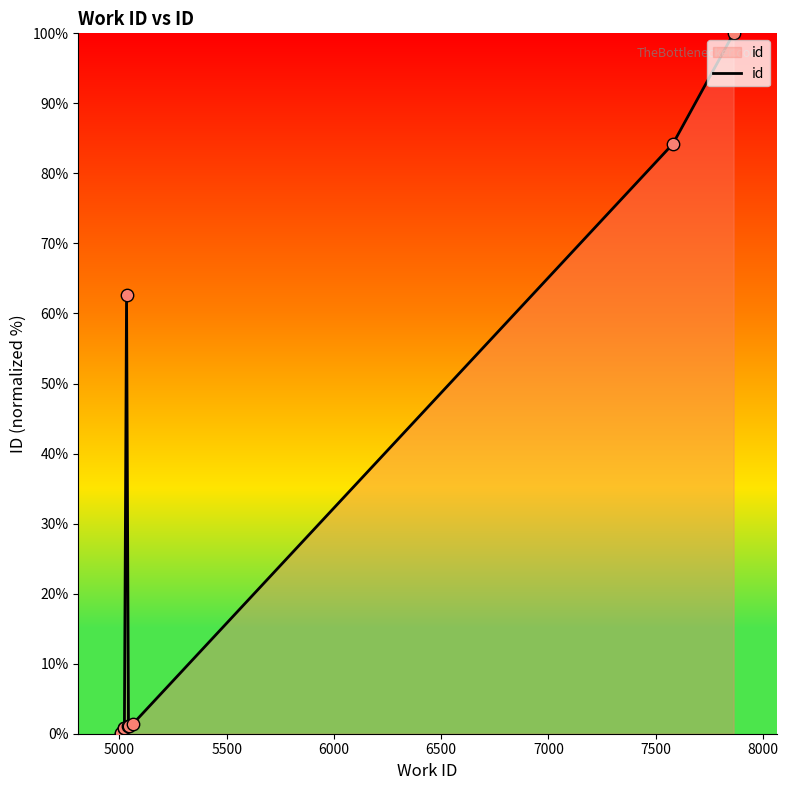

What is the maximum value shown in the chart?

100.0